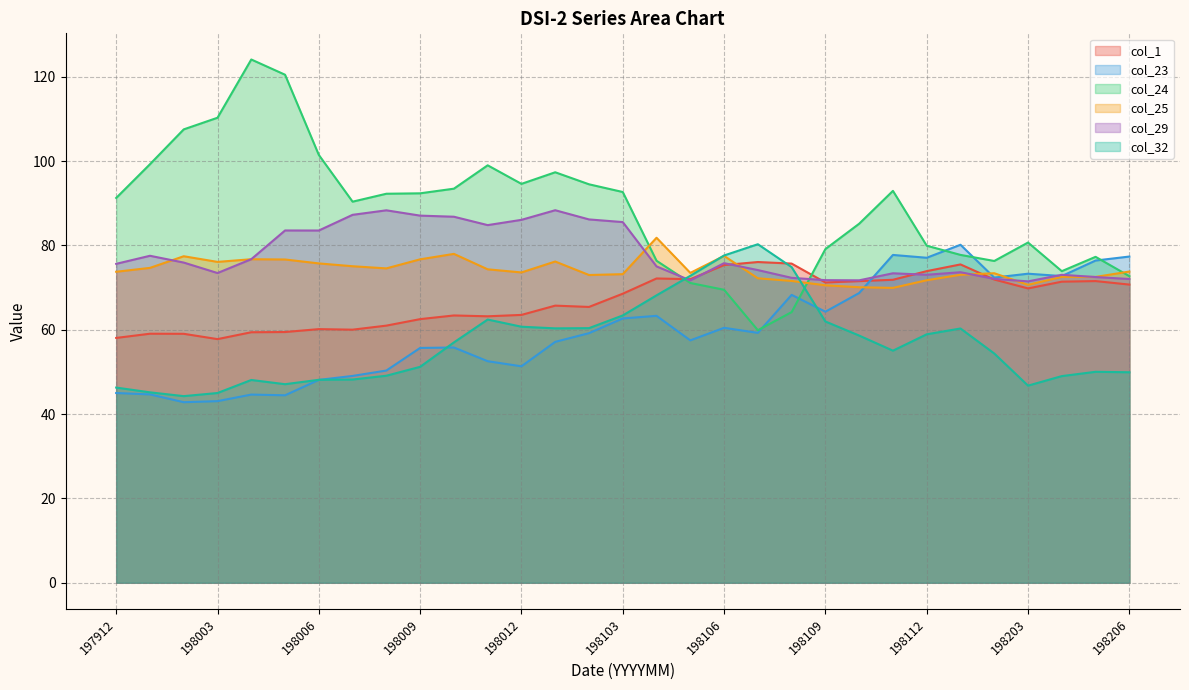

Reading left to right, what are all the values shown in this chart?

col_1: 58.0	59.0	59.0	57.8	59.4	59.5	60.1	60.0	61.0	62.5	63.4	63.2	63.5	65.7	65.4	68.5	72.2	72.0	75.3	76.0	75.7	71.2	71.5	71.8	73.9	75.5	71.9	69.8	71.4	71.5	70.7
col_23: 45.0	44.7	42.8	43.1	44.6	44.5	48.1	49.0	50.3	55.7	55.8	52.5	51.3	57.1	59.2	62.7	63.3	57.5	60.5	59.2	68.3	64.3	68.7	77.7	77.1	80.1	72.4	73.3	72.7	76.4	77.3
col_24: 91.2	99.2	107.5	110.3	124.1	120.5	101.4	90.4	92.2	92.3	93.4	99.0	94.6	97.3	94.5	92.7	76.3	71.1	69.5	59.9	64.2	79.1	85.1	92.9	79.9	77.7	76.3	80.7	73.9	77.3	72.7
col_25: 73.7	74.7	77.4	76.1	76.7	76.7	75.7	75.0	74.5	76.7	78.0	74.3	73.6	76.2	73.0	73.2	81.8	73.5	77.5	72.2	71.6	70.5	70.1	69.9	71.7	73.0	73.4	70.7	72.5	72.5	73.8
col_29: 75.6	77.5	75.9	73.4	76.7	83.5	83.5	87.2	88.3	87.0	86.8	84.8	86.0	88.3	86.2	85.5	75.0	71.7	75.8	74.1	72.3	71.8	71.7	73.4	73.0	73.6	72.1	71.5	73.0	72.5	72.0
col_32: 46.3	45.1	44.2	45.0	48.1	47.1	48.1	48.2	49.1	51.2	57.0	62.4	60.7	60.3	60.4	63.4	68.2	72.8	77.6	80.3	74.8	62.0	58.6	55.0	58.9	60.3	54.4	46.7	49.0	50.0	49.9